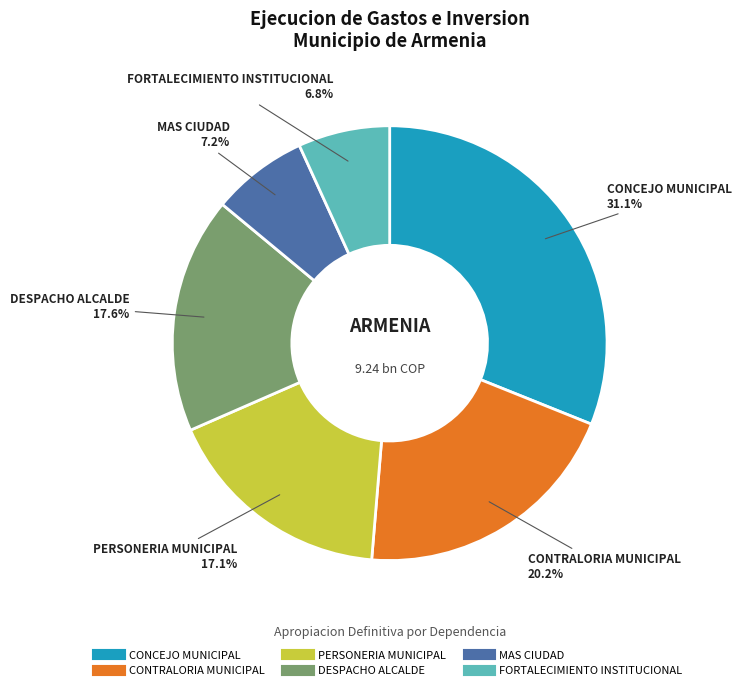

How many slices are in this pie chart?

6